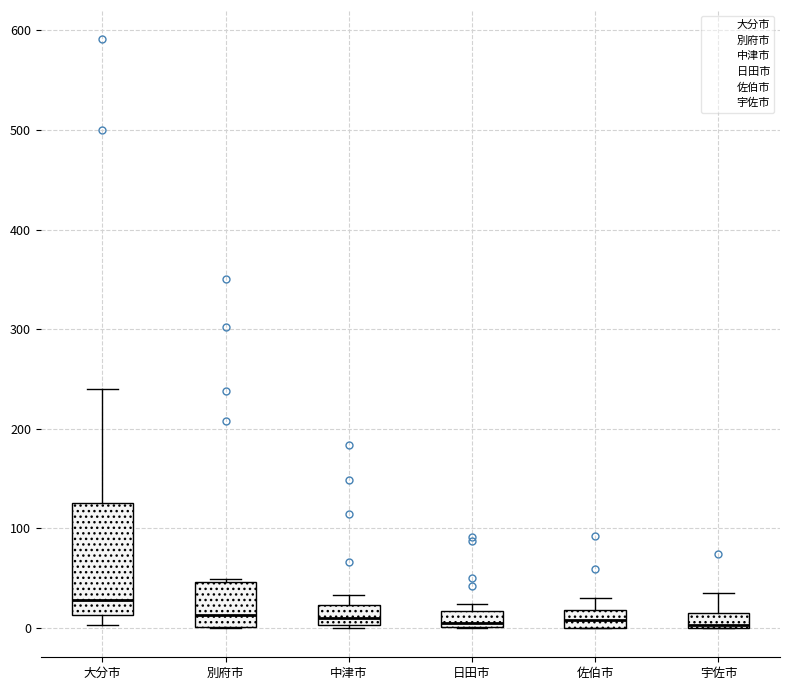

Which box is the tallest, from its lower edge to its upper edge?

大分市